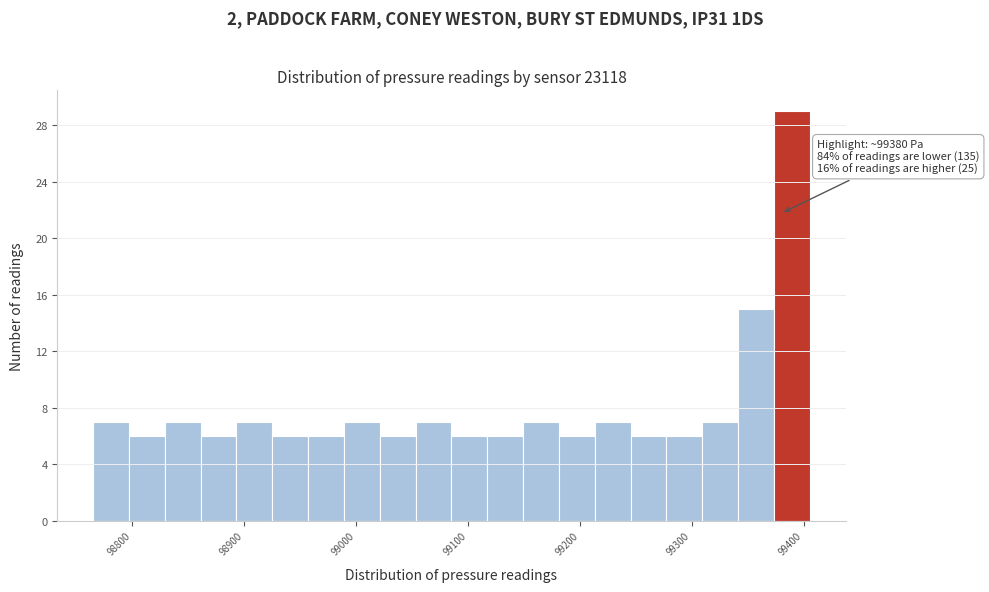

Read against the x-axis, roughly where is the centre of the tallest bar?

99390